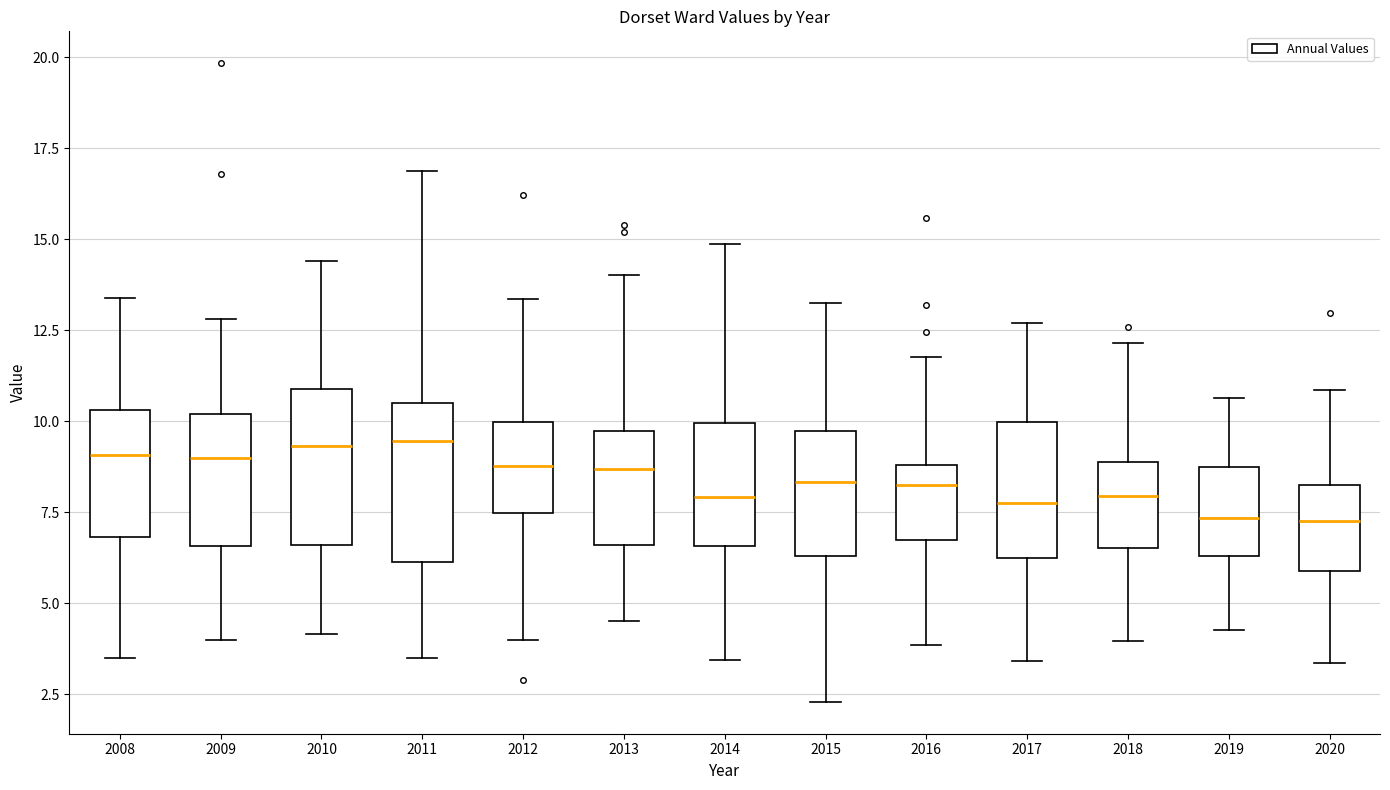

Reading left to right, transcribe this box plot: for each box, give where its median line is, the range the box spans, and where its two whiskers end, as read against the y-axis. The values are not printed on the chart, so give them approximately, as read against the axis.

2008: median 9.0, box 7.0 to 10.5, whiskers 3.5 to 13.5
2009: median 9.0, box 6.5 to 10.0, whiskers 4.0 to 13.0
2010: median 9.5, box 6.5 to 11.0, whiskers 4.0 to 14.5
2011: median 9.5, box 6.0 to 10.5, whiskers 3.5 to 17.0
2012: median 9.0, box 7.5 to 10.0, whiskers 4.0 to 13.5
2013: median 8.5, box 6.5 to 9.5, whiskers 4.5 to 14.0
2014: median 8.0, box 6.5 to 10.0, whiskers 3.5 to 15.0
2015: median 8.5, box 6.5 to 9.5, whiskers 2.5 to 13.0
2016: median 8.5, box 6.5 to 9.0, whiskers 4.0 to 12.0
2017: median 7.5, box 6.0 to 10.0, whiskers 3.5 to 12.5
2018: median 8.0, box 6.5 to 9.0, whiskers 4.0 to 12.0
2019: median 7.5, box 6.5 to 8.5, whiskers 4.5 to 10.5
2020: median 7.5, box 6.0 to 8.5, whiskers 3.5 to 11.0